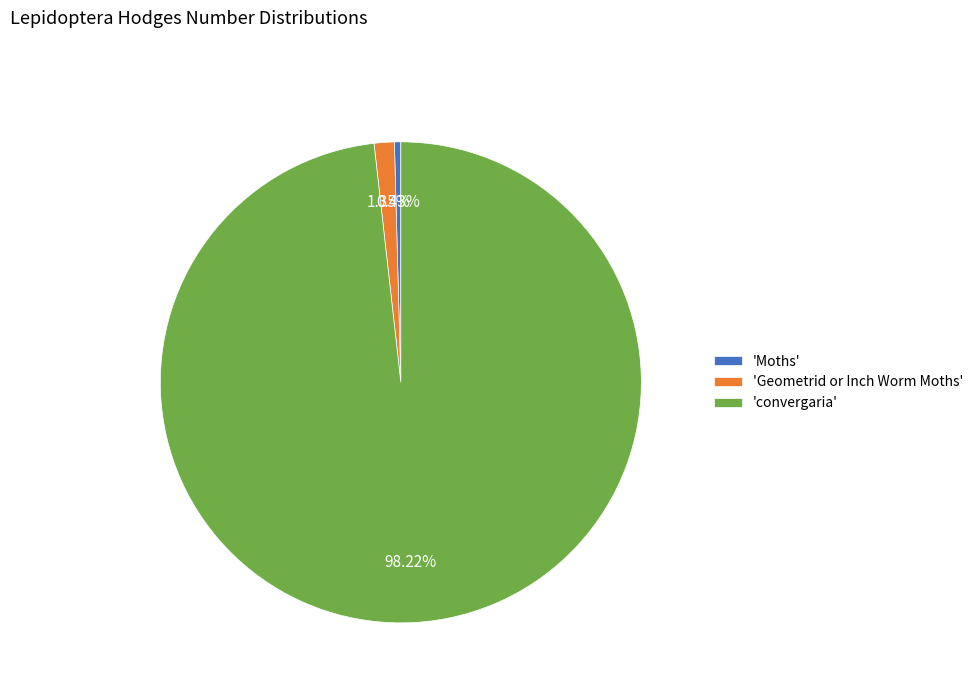

What is the largest slice in the pie chart?

'convergaria'